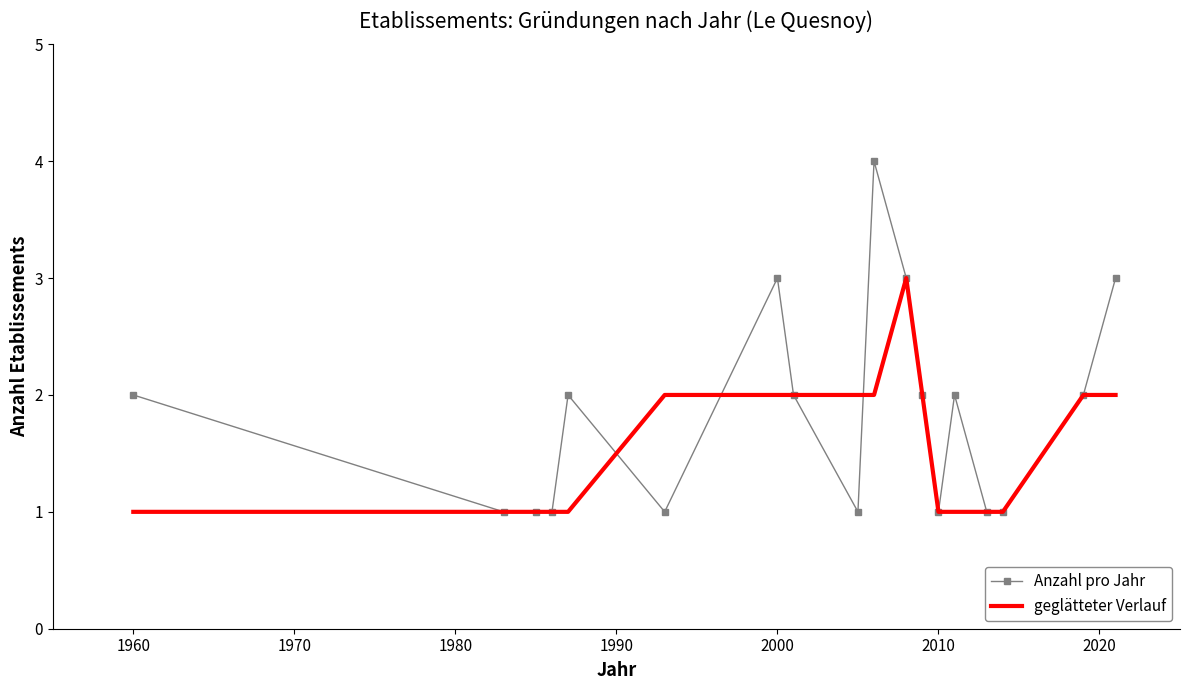

What is the highest value of the geglätteter Verlauf series?

3